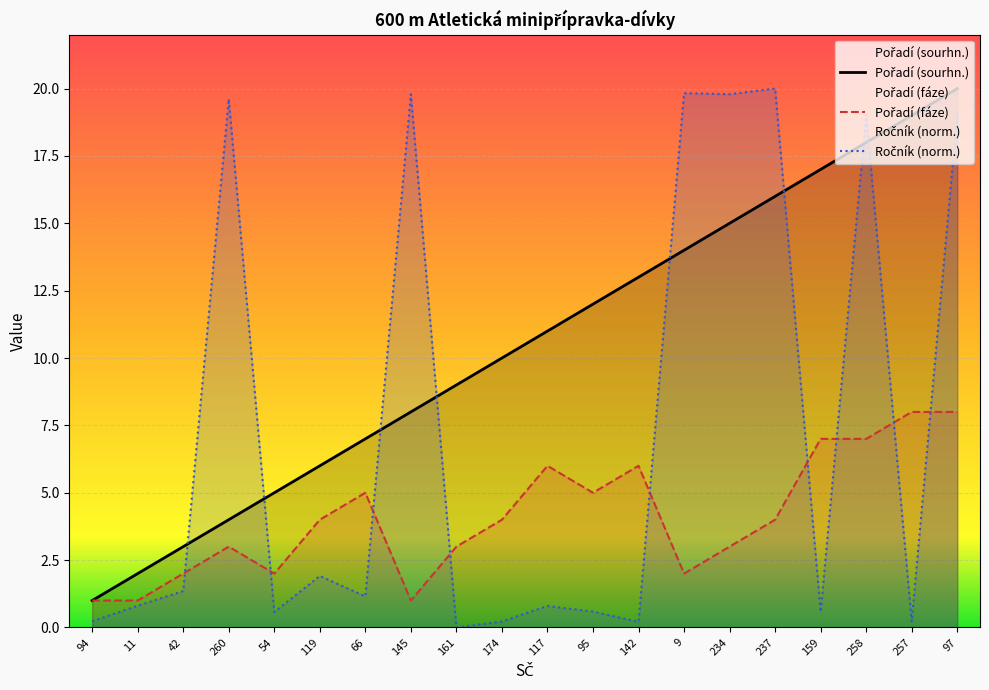

Which series has the largest total across all categories?

Pořadí (sourhn.)